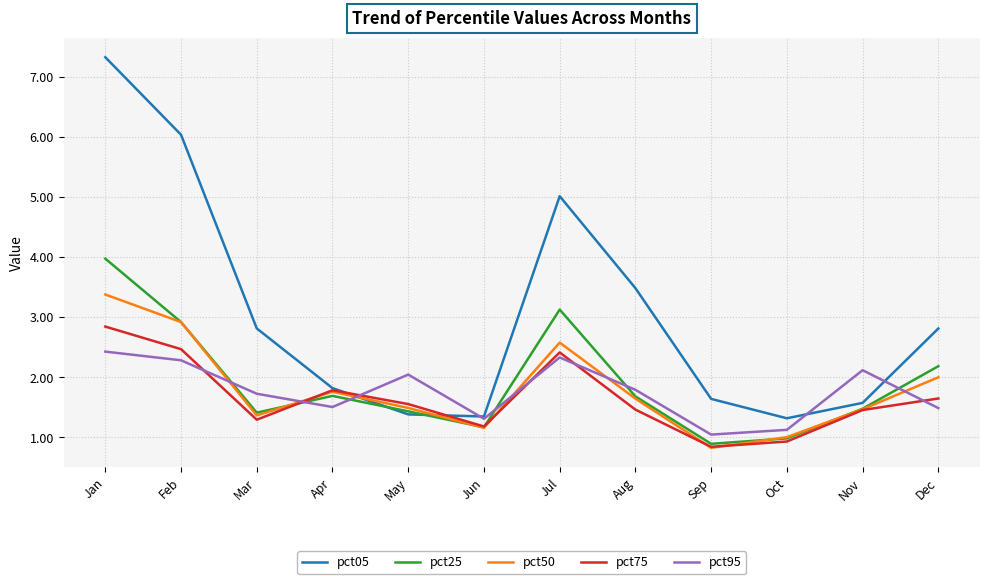

Is the value of pct75 at May greater than the value of pct25 at Jul?

No